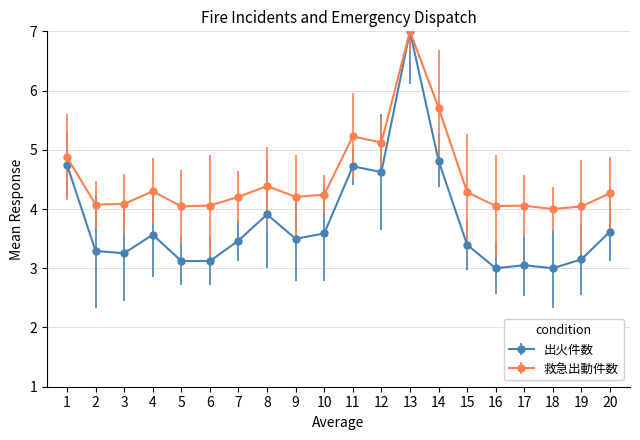

Where is the first local maximum for 救急出動件数?

4